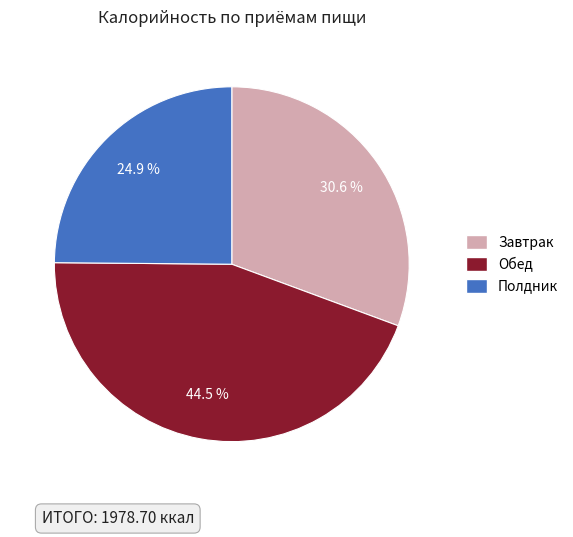

The Завтрак slice represents 25% of the pie. True or false?

False